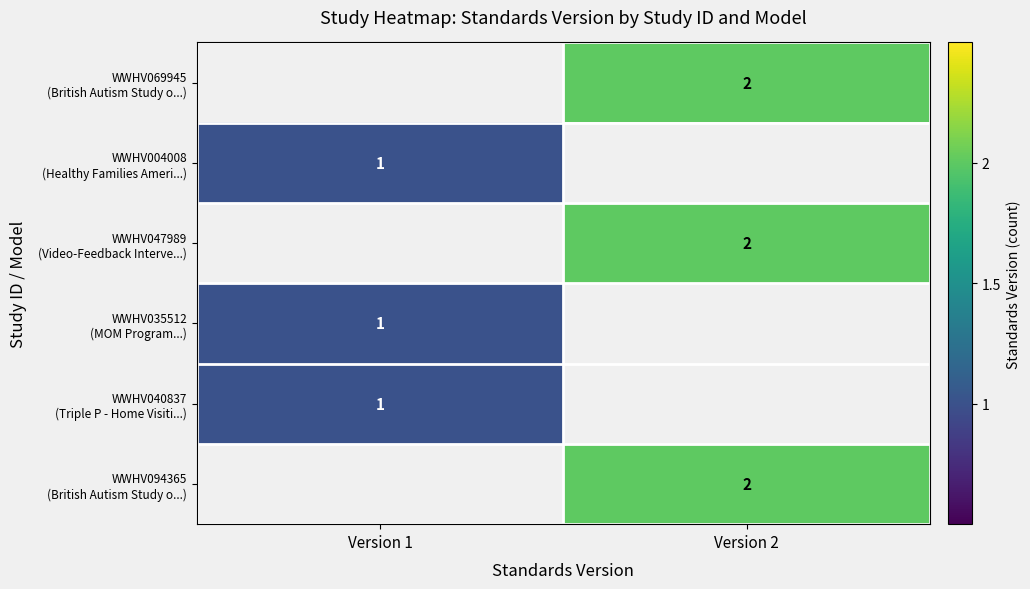

How many positive values does the WWHV094365 (British Autism Study o...) series have?

1